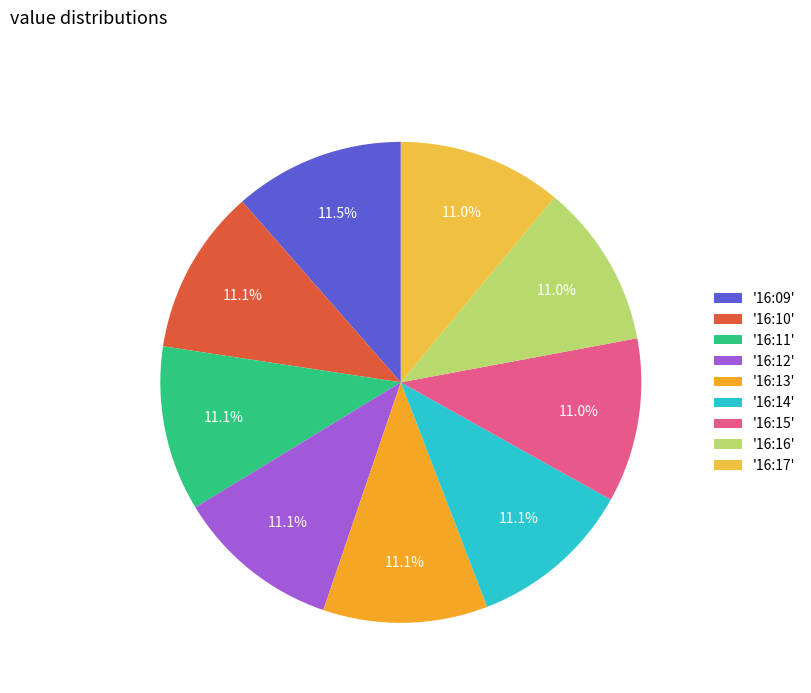

How many segments does this pie chart have?

9